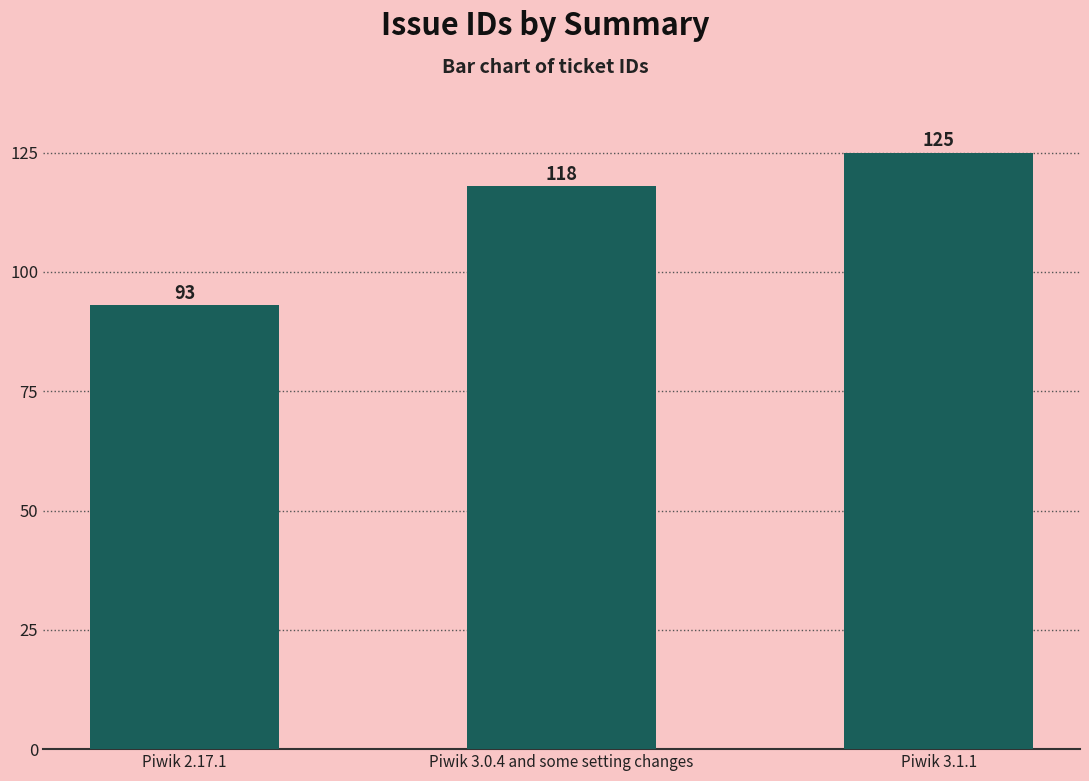

What is the label of the 3rd bar from the right?

Piwik 2.17.1